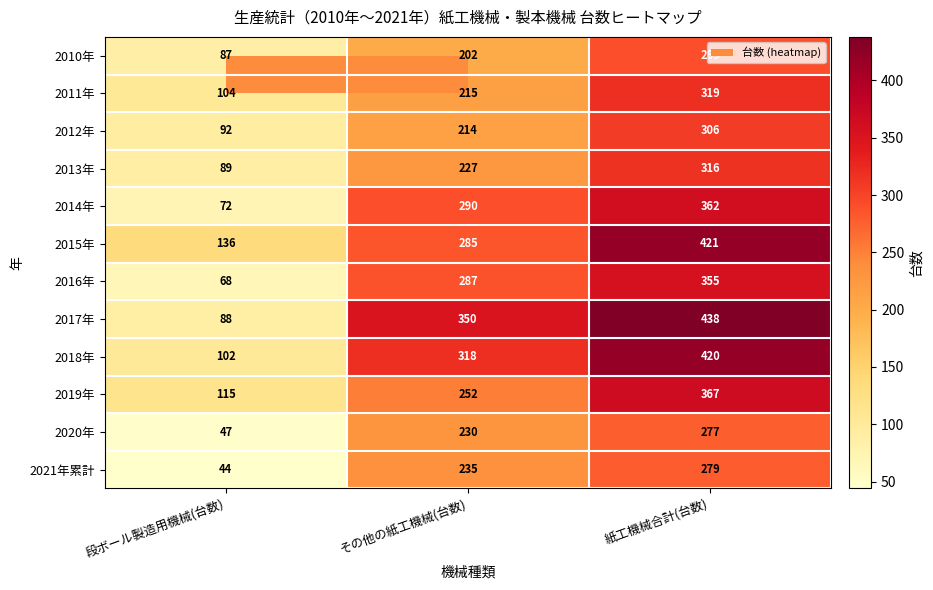

What is the smallest value displayed?

44